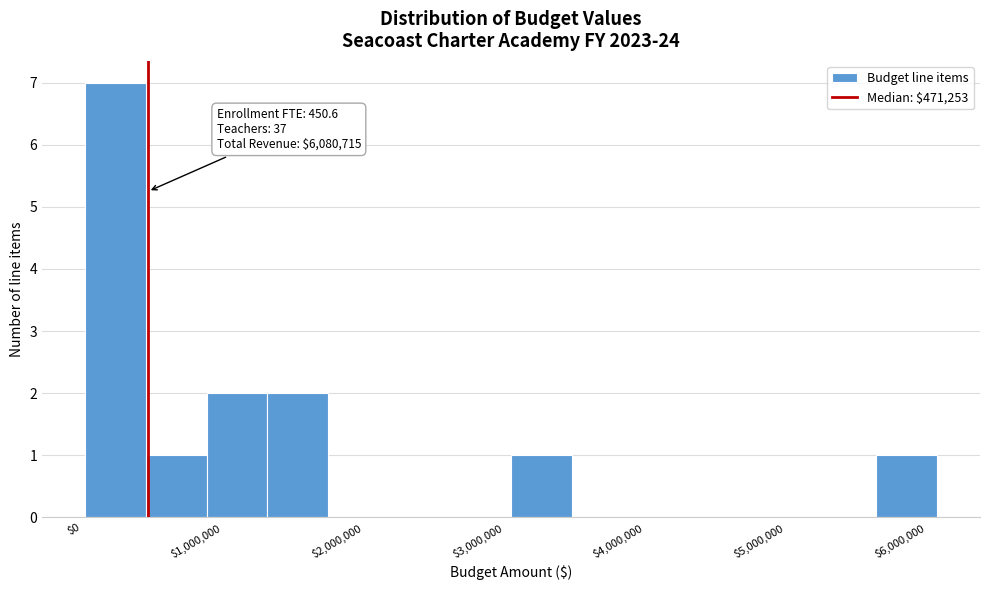

Over which range of the x-axis is the bar tallest?

0 to 500000